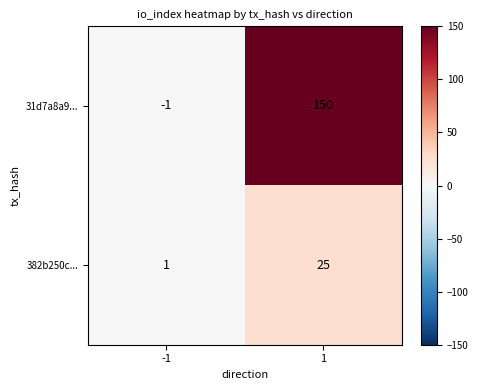

What is the minimum value shown in the chart?

-1